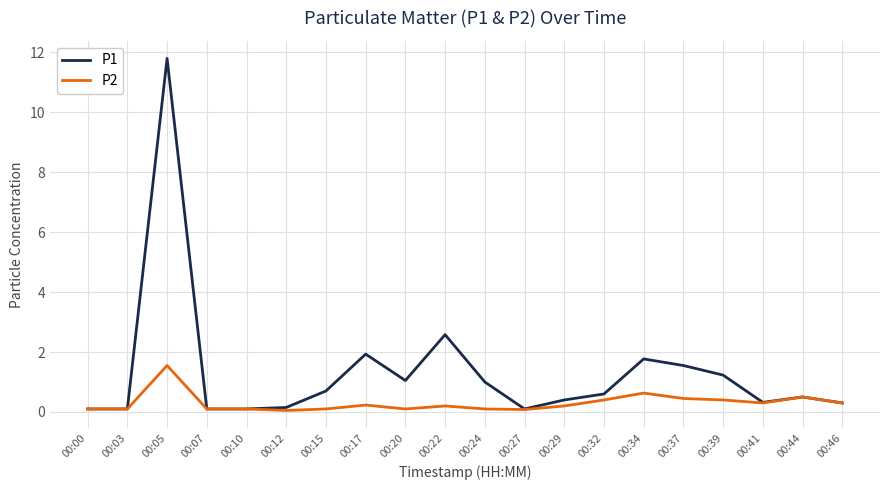

Which series has the widest spread of values?

P1